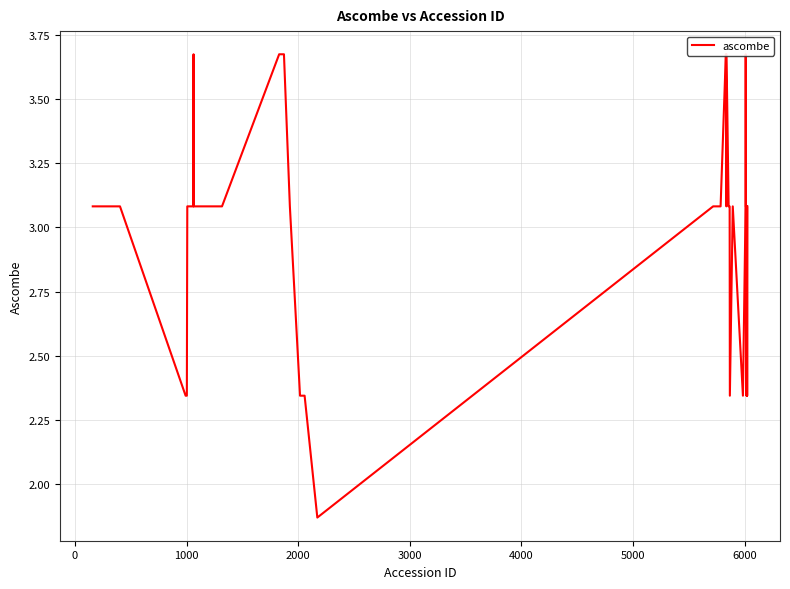

True or false: the data has more than 0 interior local peaks.

True